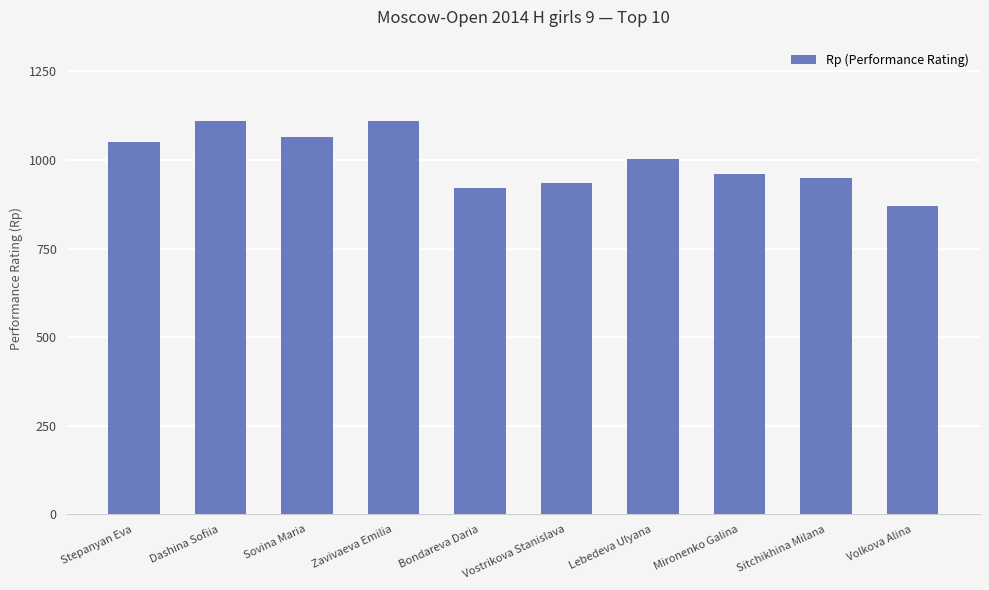

What is the value of the 10th bar from the left?

869